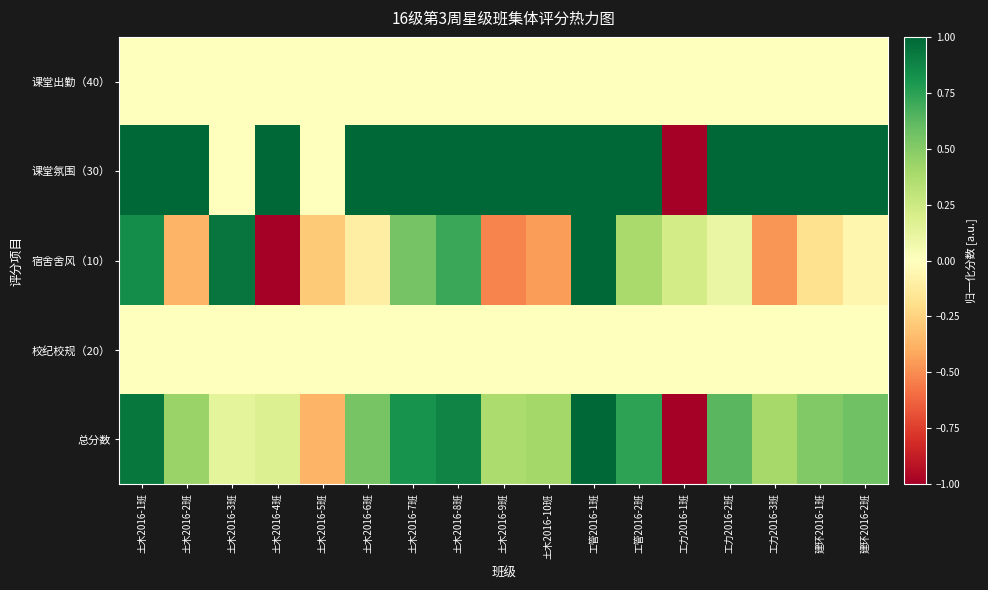

At 土木2016-2班, list the series in order from largest to smallest.

课堂氛围（30）, 总分数, 课堂出勤（40）, 校纪校规（20）, 宿舍舍风（10）